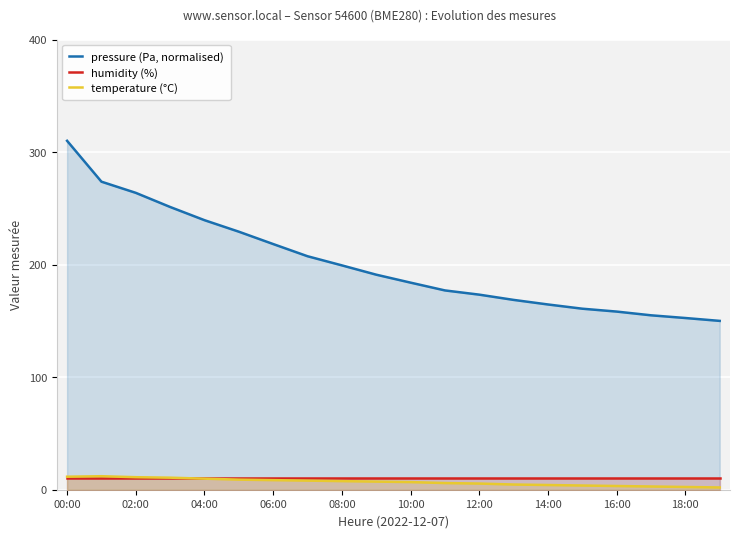

At which category does the chart reach its peak across all series?

00:00